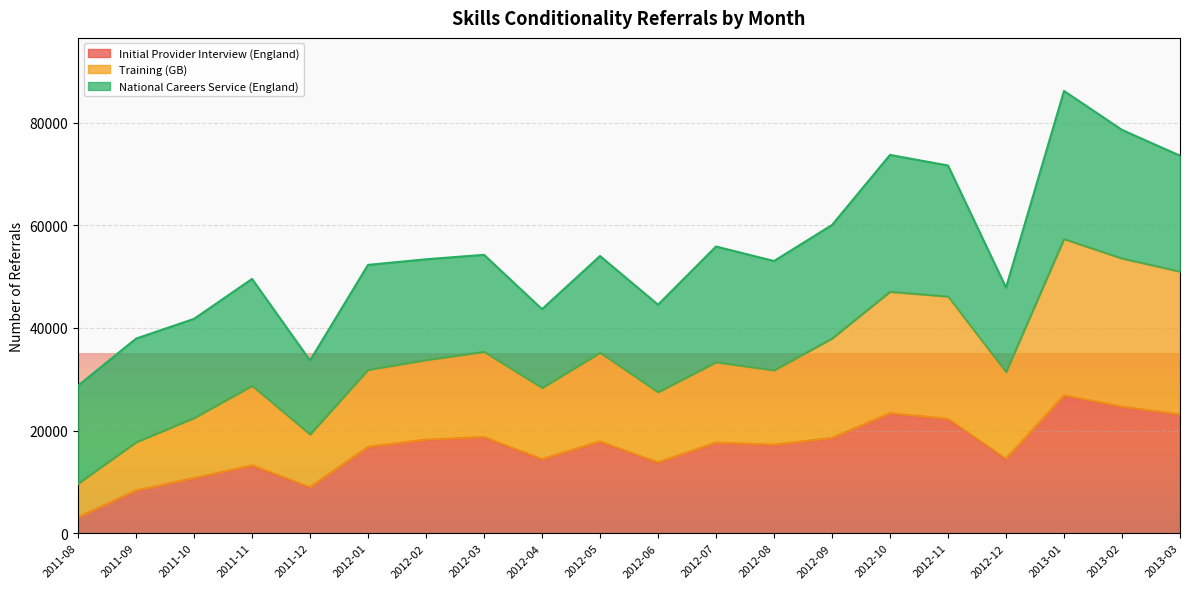

True or false: Initial Provider Interview (England) and Training (GB) cross at least once.

False